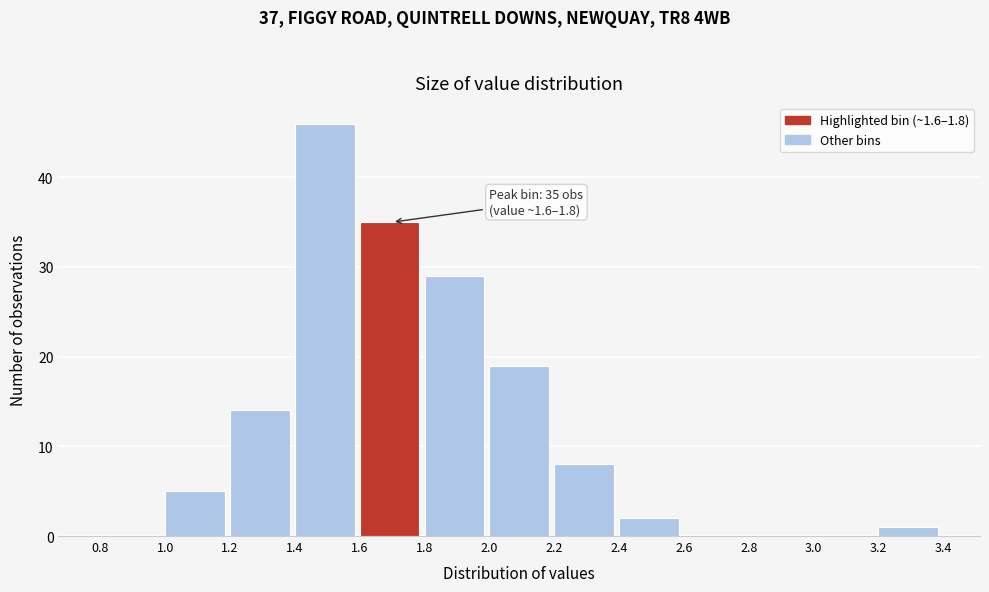

Which range on the x-axis has the tallest bar?

1.4 to 1.6